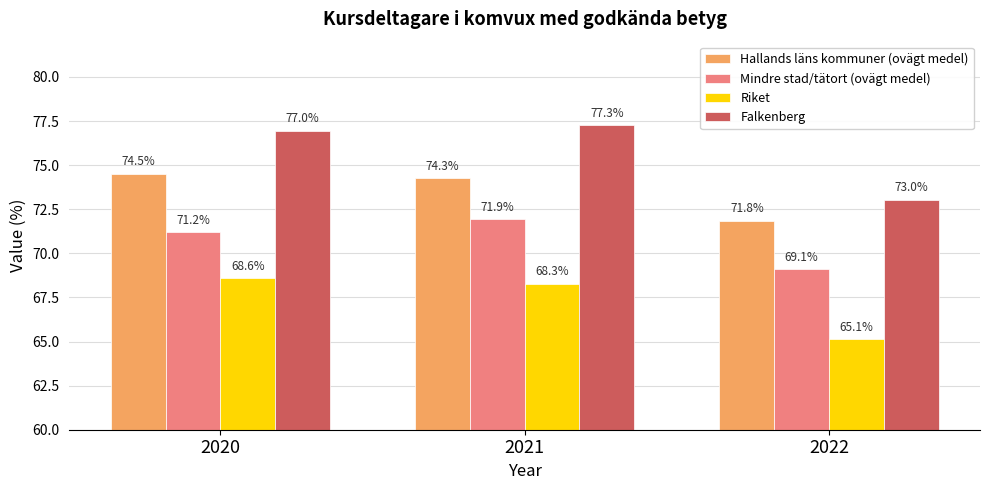

What is the difference between the maximum and second lowest values in the Mindre stad/tätort (ovägt medel) series?

0.7